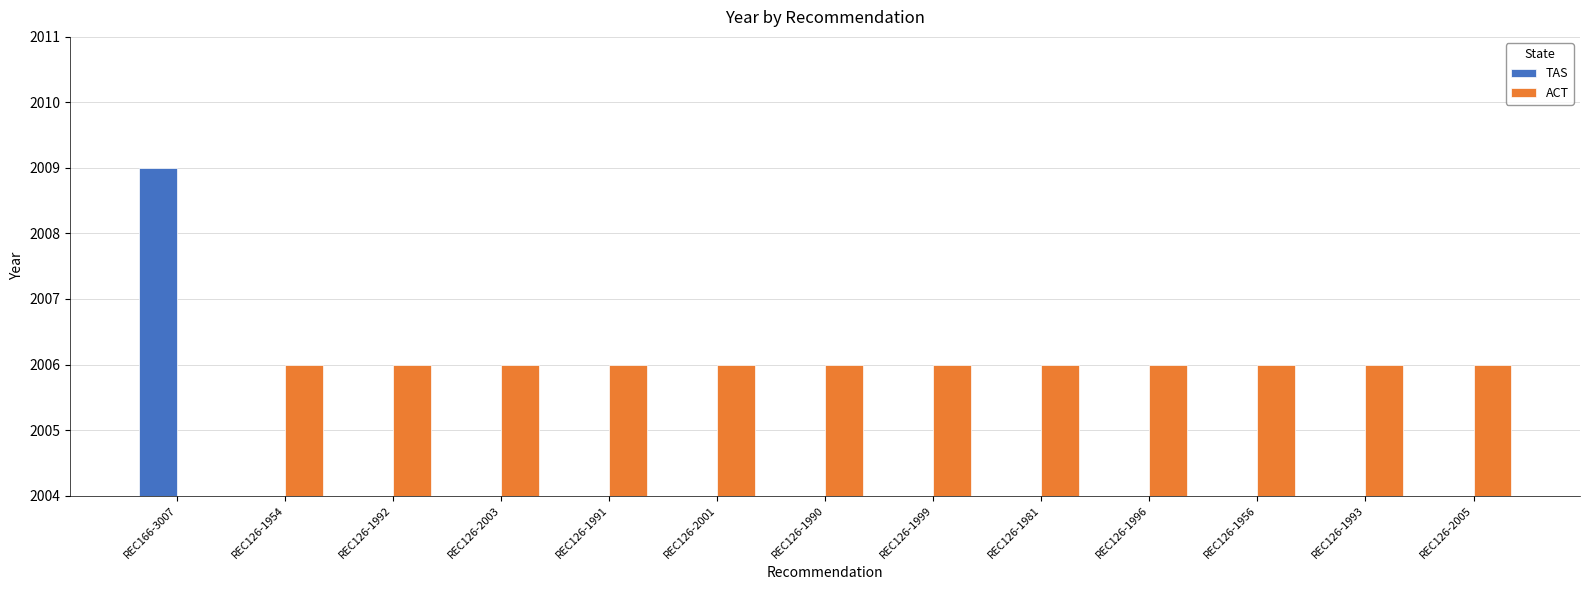

What are all the series names shown in the legend?

TAS, ACT